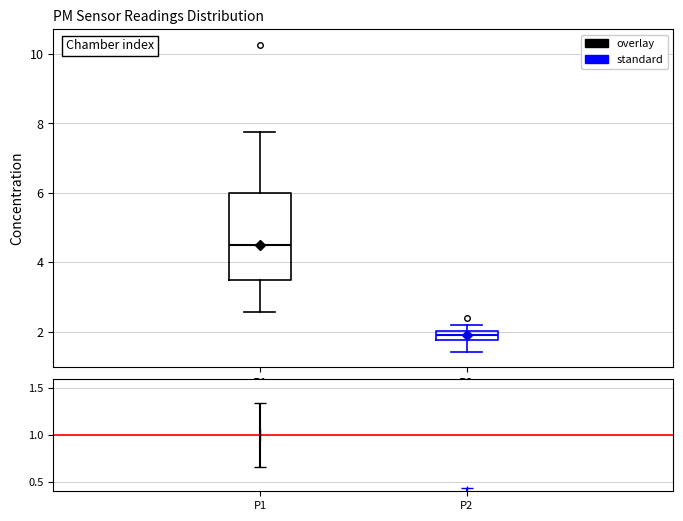

Which box has the highest median line?

P1